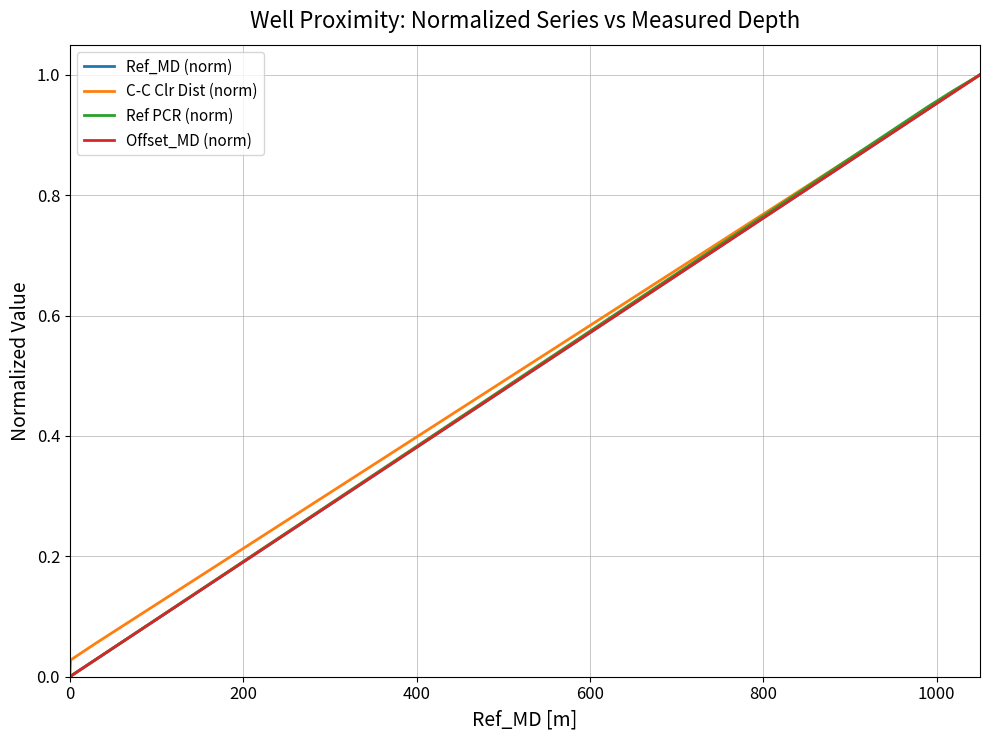

True or false: C-C Clr Dist (norm) and Ref_MD (norm) cross at least once.

False